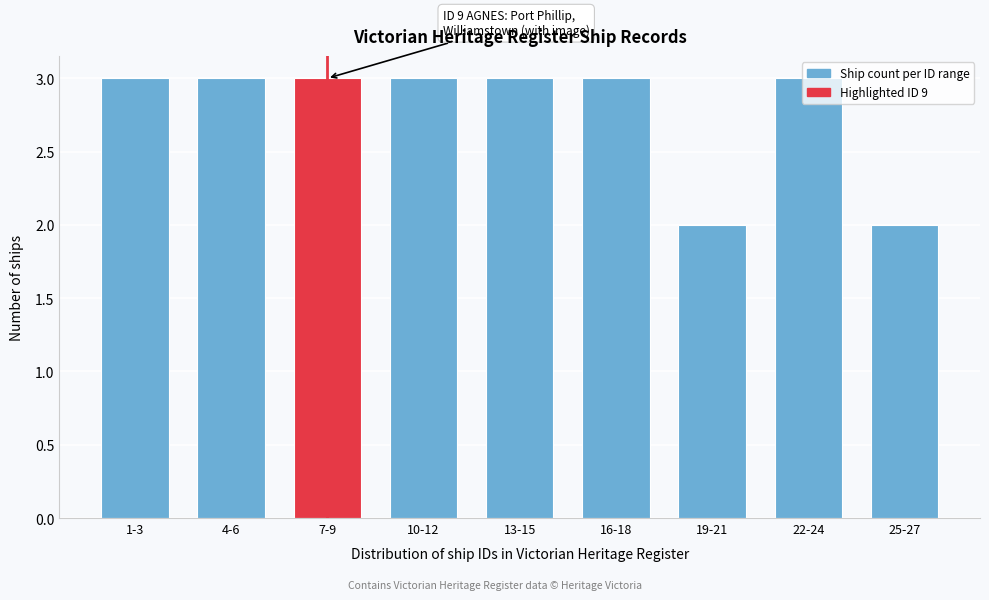

What is the label of the 5th bar from the right?

13-15